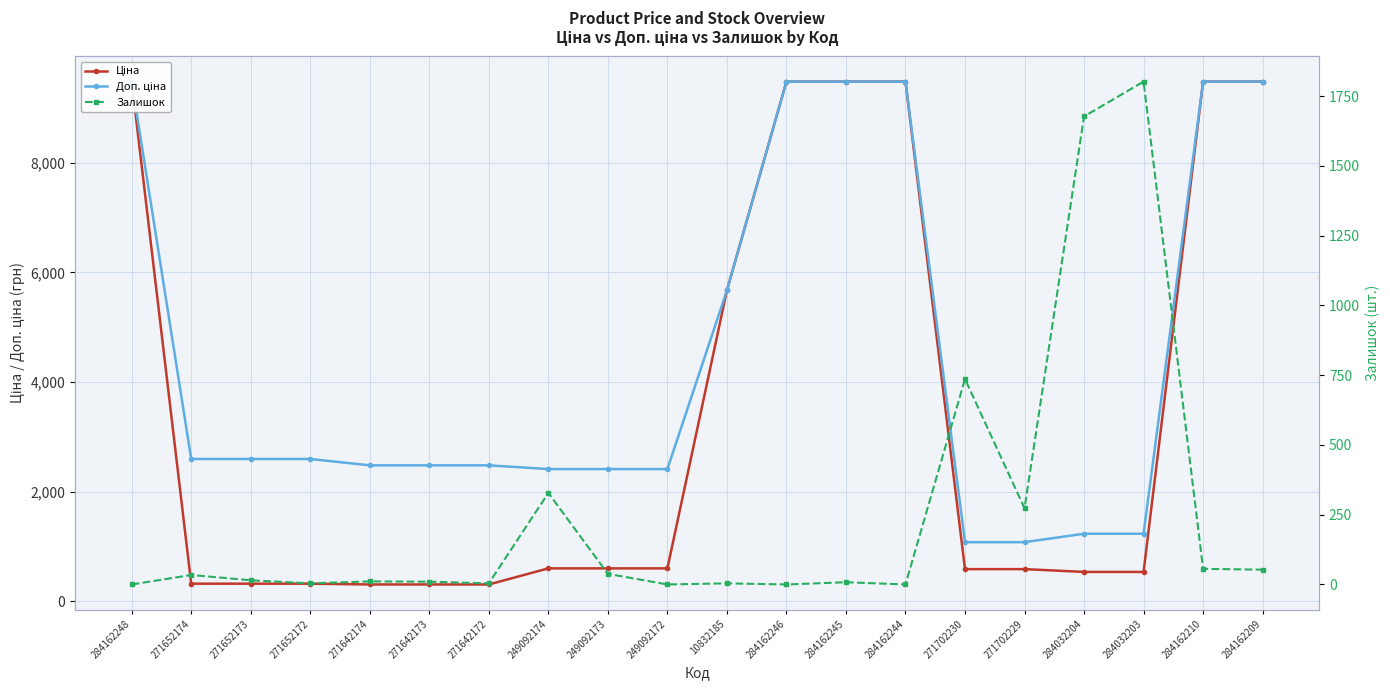

What is the maximum value shown in the chart?

9480.1